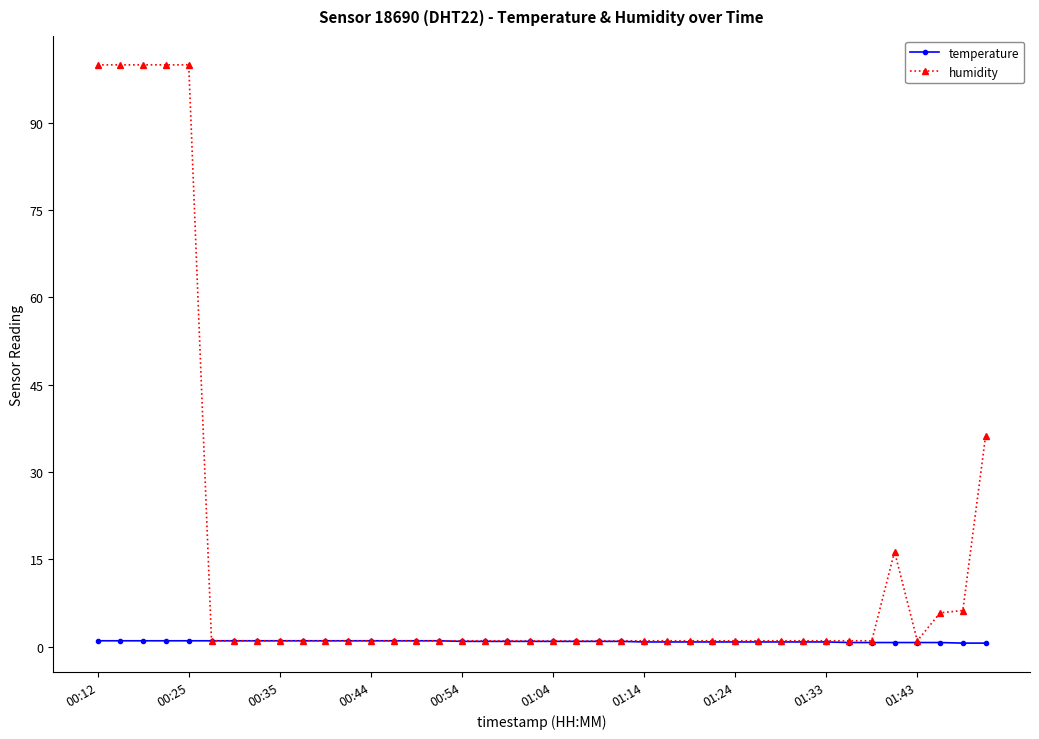

True or false: humidity has more than 0 interior local peaks.

True